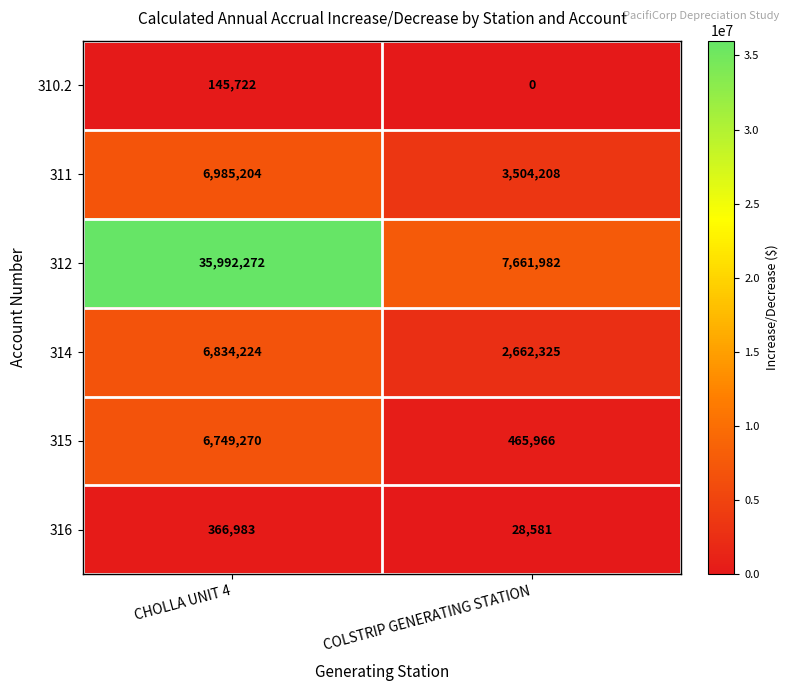

True or false: 311 has a value of 5653931 at COLSTRIP GENERATING STATION.

False